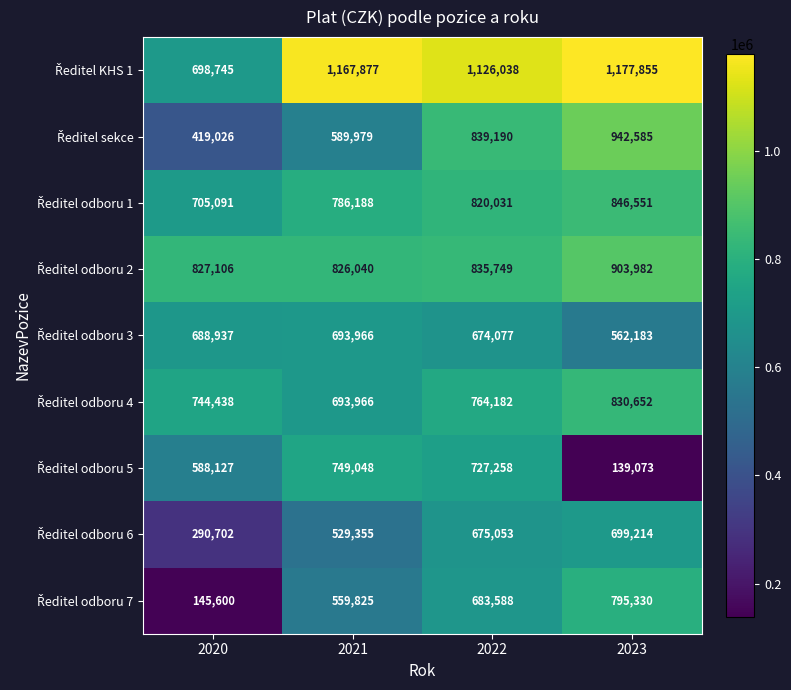

How many data points does each series have?

4